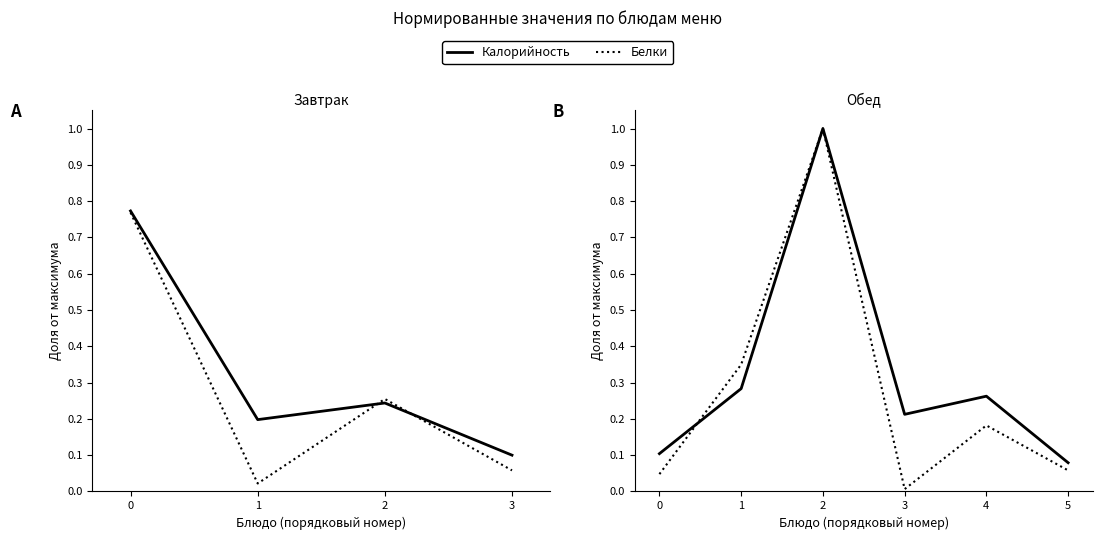

Between 2 and 0, which is larger?

2